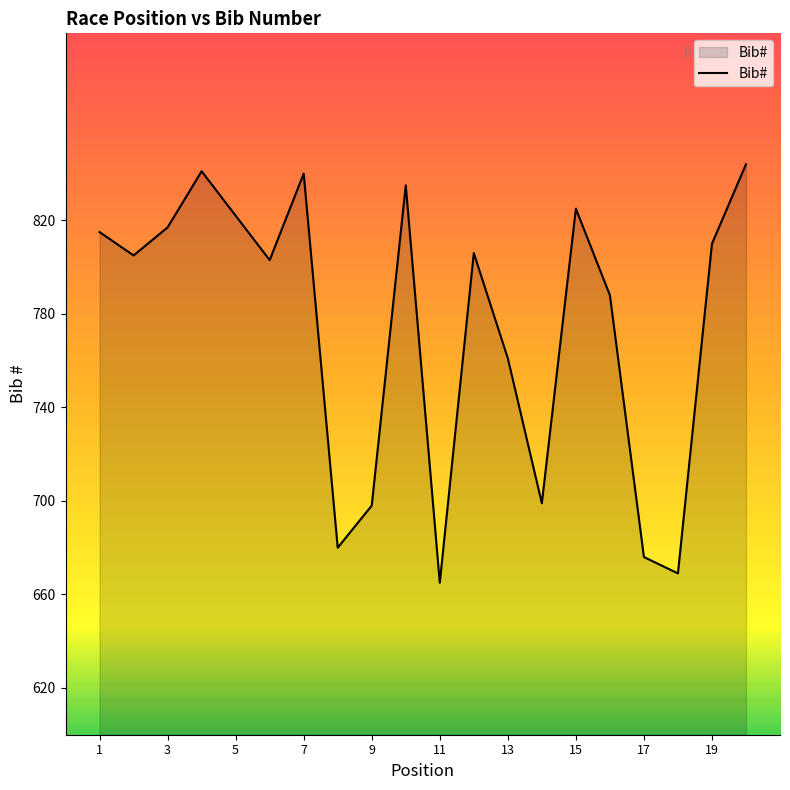

What is the minimum value shown in the chart?

665